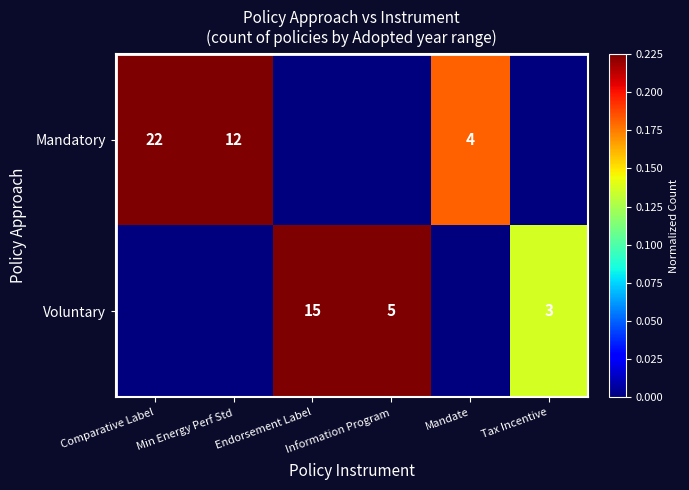

At Endorsement Label, list the series in order from largest to smallest.

Voluntary, Mandatory